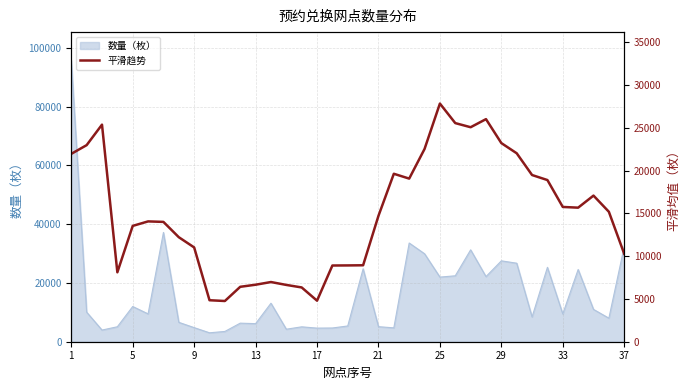

True or false: there are more than 2 points higher than both neighbors.

True